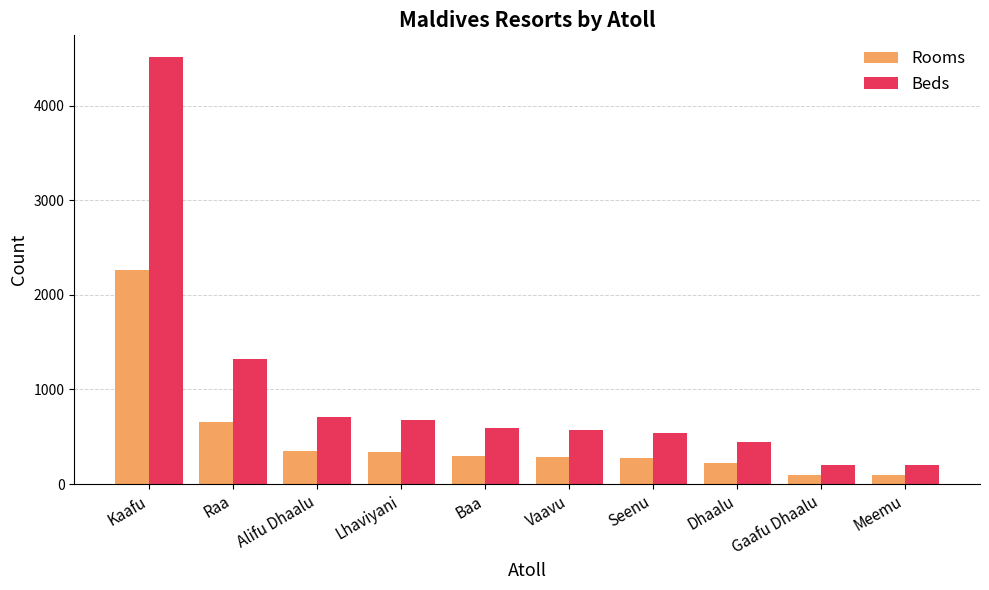

What is the minimum value for Beds?

200